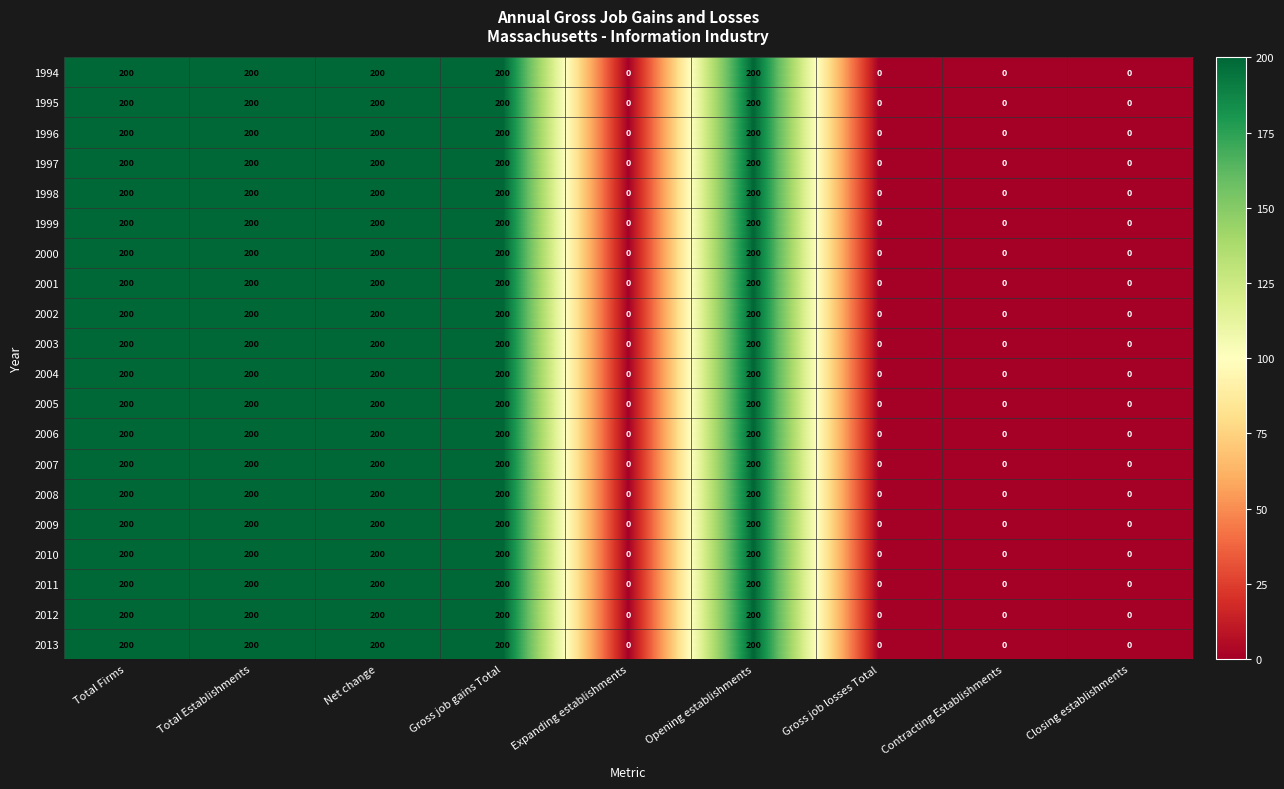

Is it true that 1996 equals 300 at Total Firms?

False